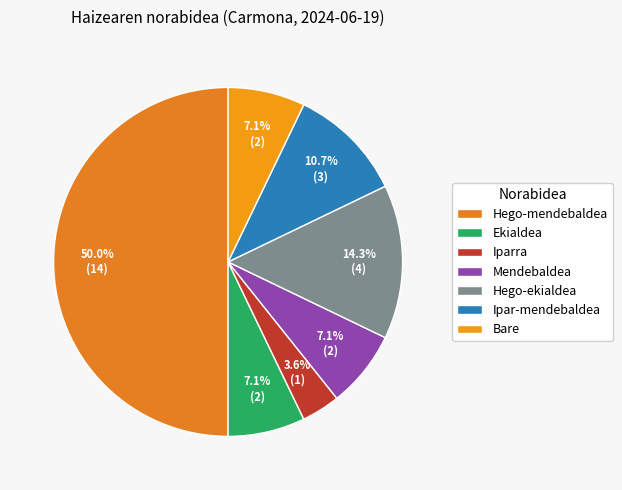

Is Ipar-mendebaldea the majority of the pie?

No